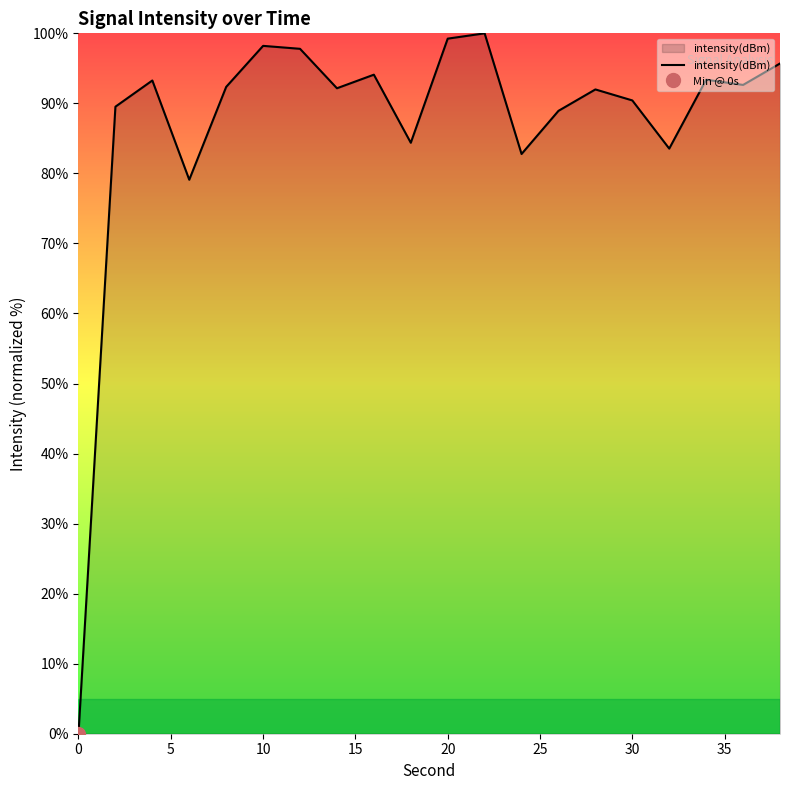

How many lines are shown in the chart?

1